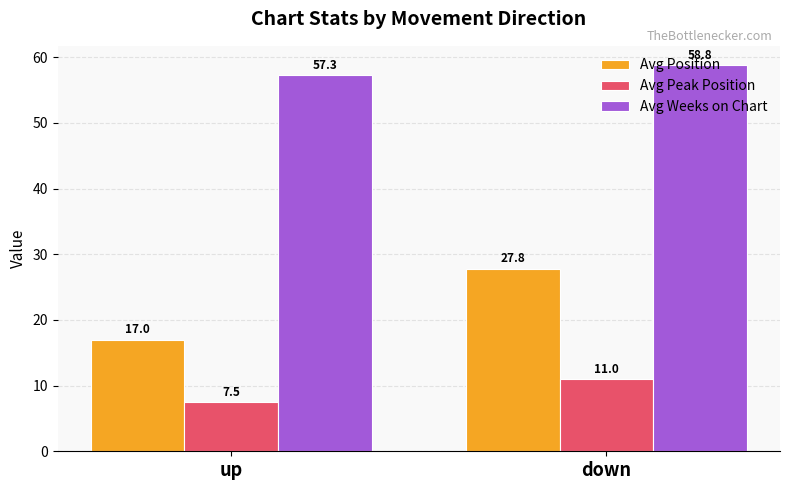

Which series has the largest range (max minus min)?

Avg Position